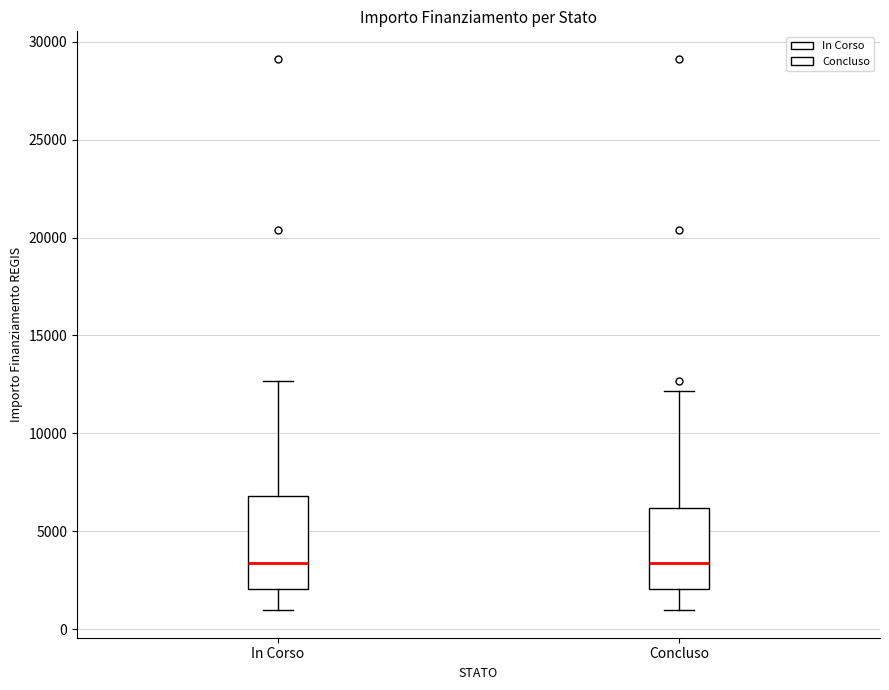

Where does the median line of the box for In Corso sit on the y-axis? The values are not printed on the chart, so give them approximately, as read against the axis.

3500